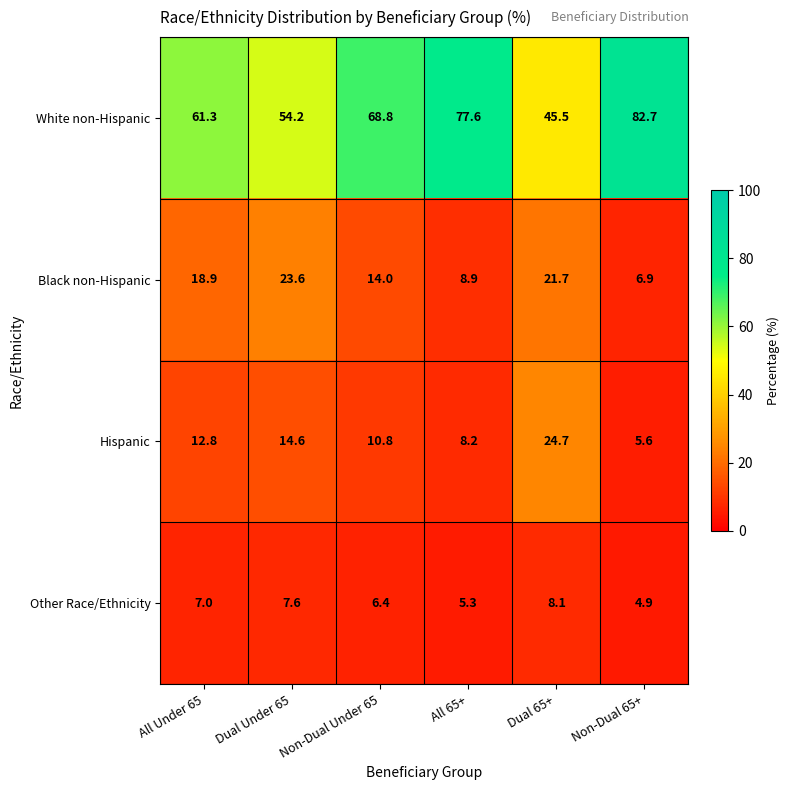

Where does the White non-Hispanic series first go above 68?

Non-Dual Under 65